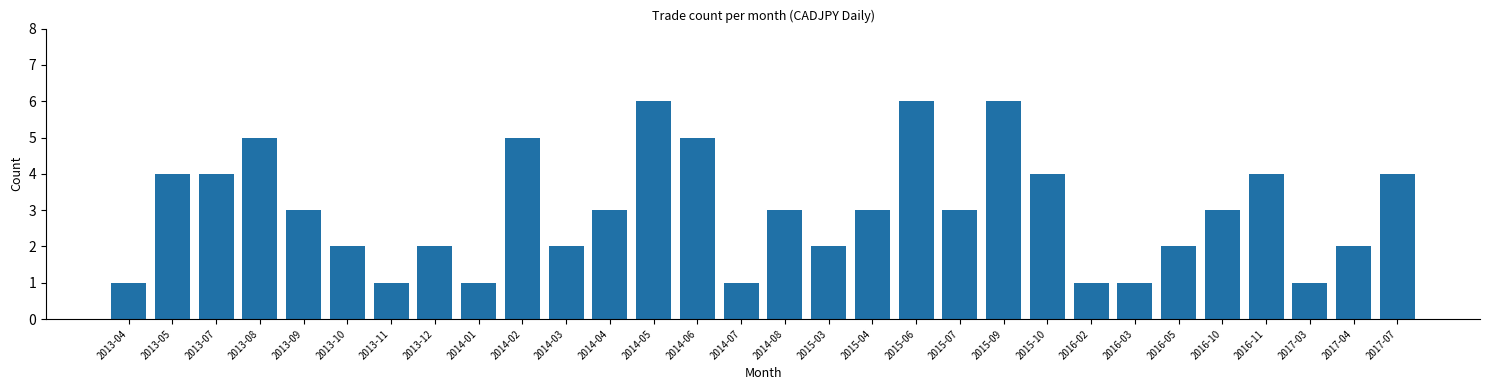

Reading left to right, list all the values displayed in this chart.

1	4	4	5	3	2	1	2	1	5	2	3	6	5	1	3	2	3	6	3	6	4	1	1	2	3	4	1	2	4